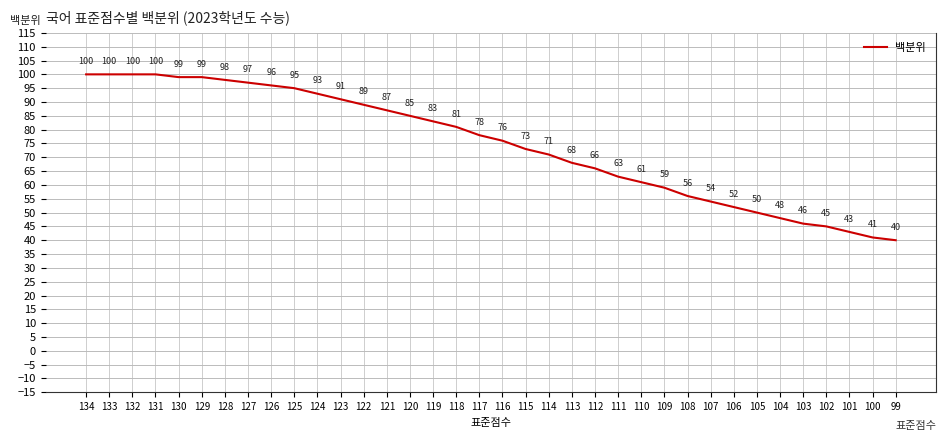

Is it true that the value at 124 is 136?

False